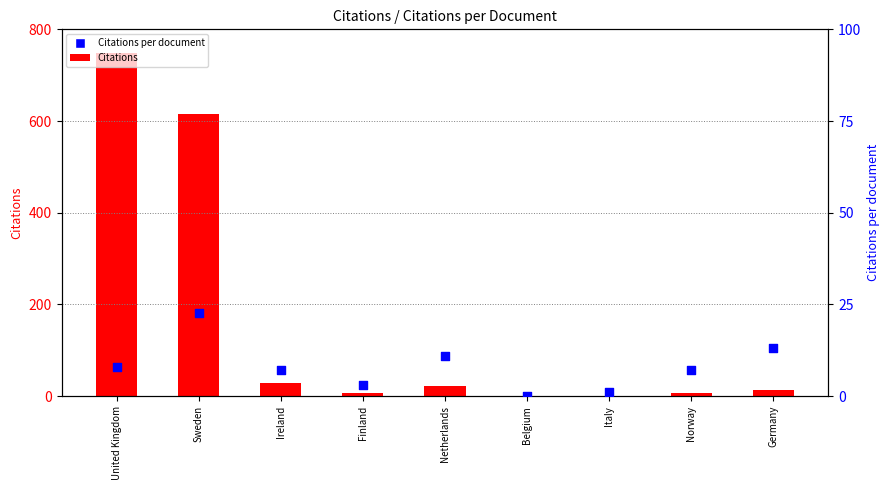

What is the total value across all series at Sweden?

637.8